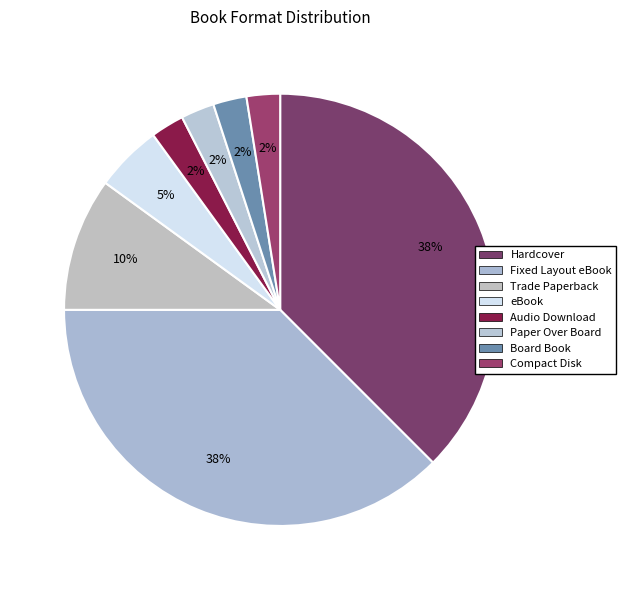

Does Fixed Layout eBook represent more than half of the total?

No